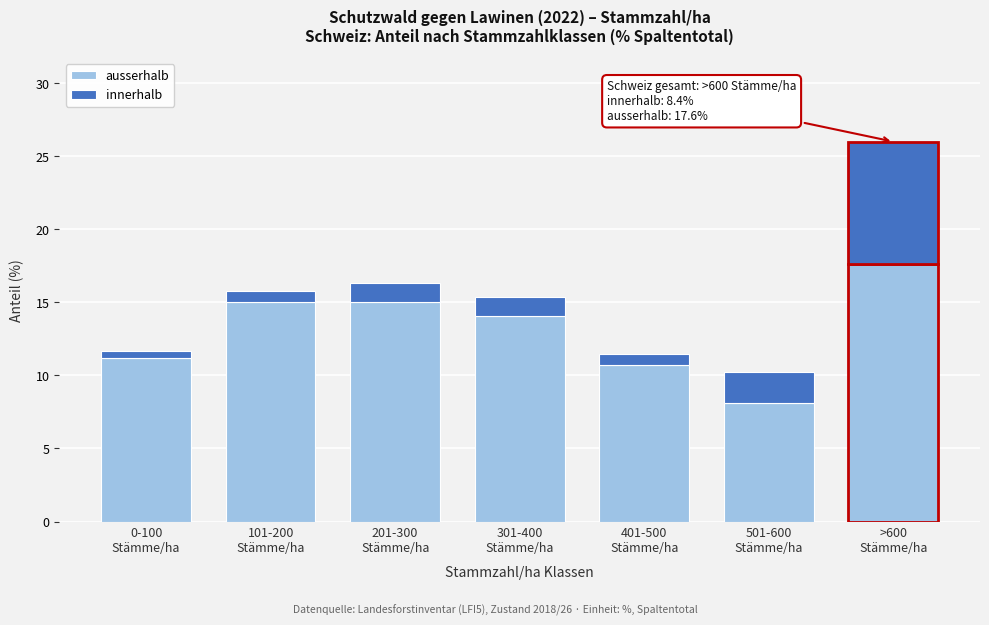

Reading left to right, list the values for the ausserhalb series.

11.2	15.0	15.0	14.1	10.7	8.1	17.6